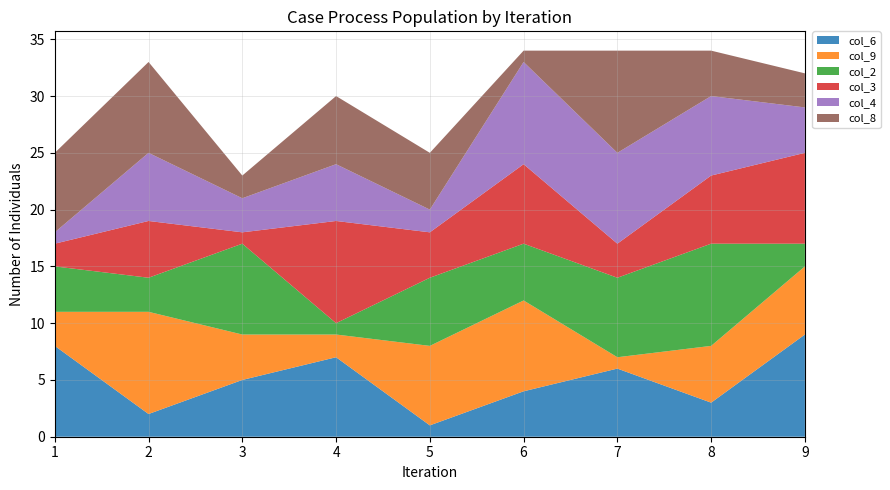

Reading left to right, transcribe all the data shown in this chart.

col_6: 8	2	5	7	1	4	6	3	9
col_9: 3	9	4	2	7	8	1	5	6
col_2: 4	3	8	1	6	5	7	9	2
col_3: 2	5	1	9	4	7	3	6	8
col_4: 1	6	3	5	2	9	8	7	4
col_8: 7	8	2	6	5	1	9	4	3